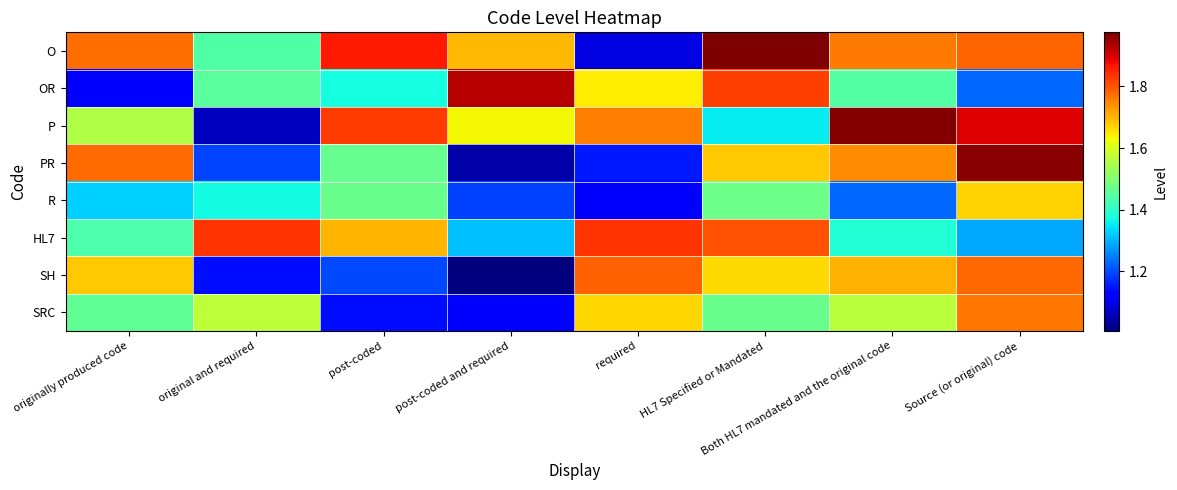

Which category has the lowest value across all series?

post-coded and required